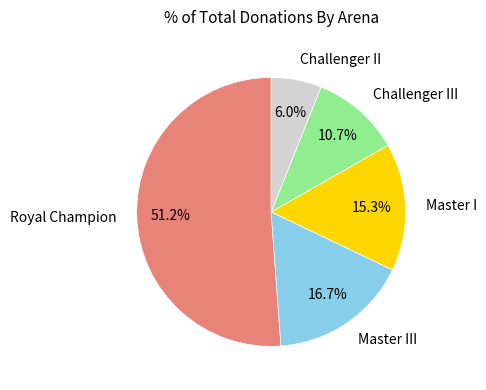

Is there a majority slice in this chart?

Yes